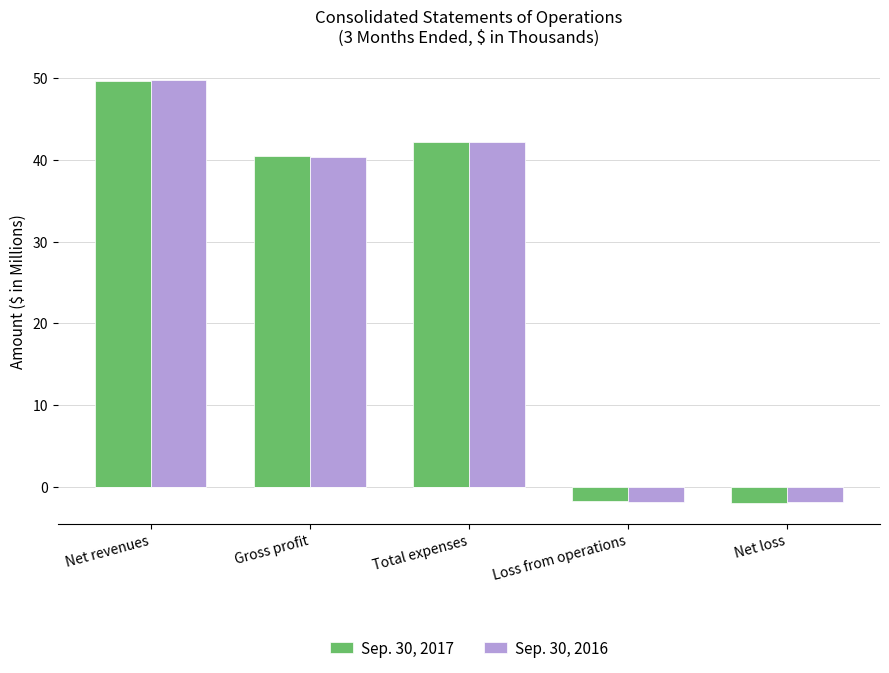

How many groups of bars are there?

5